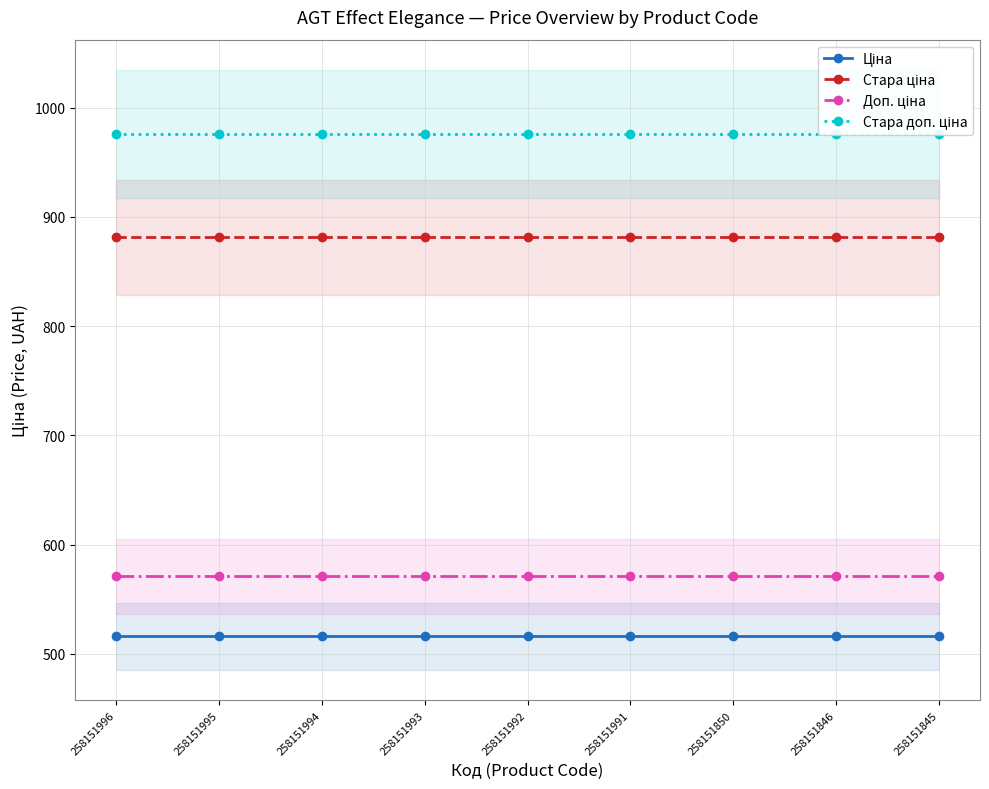

What is the value of the Стара доп. ціна point at the 3rd from the left?

976.1